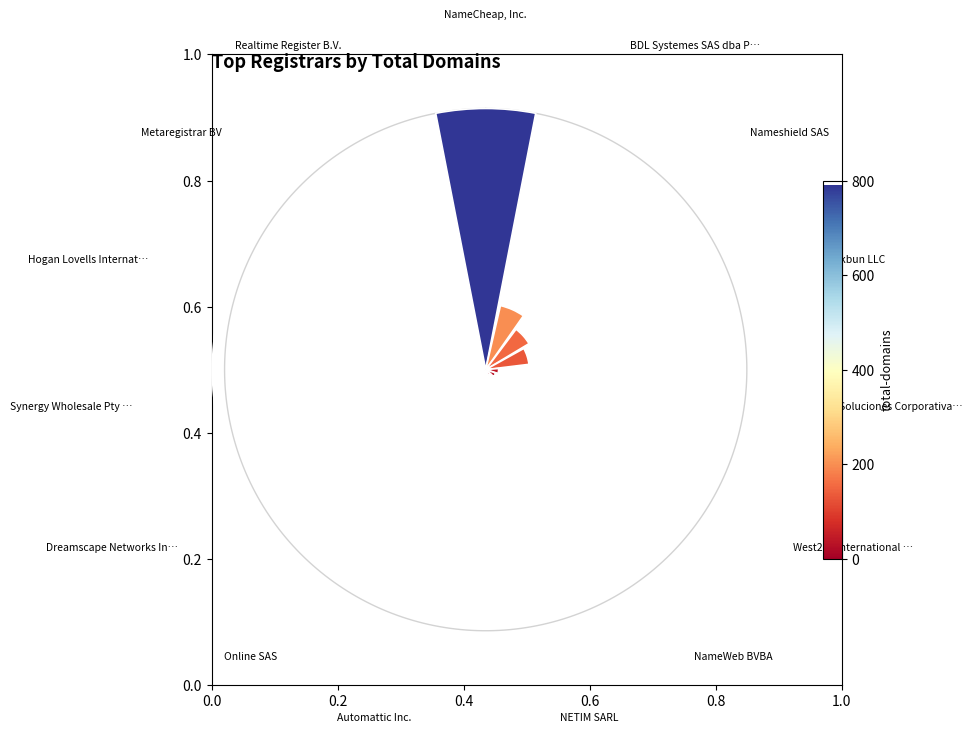

To the nearest percent, what is the average slice percentage?

7%